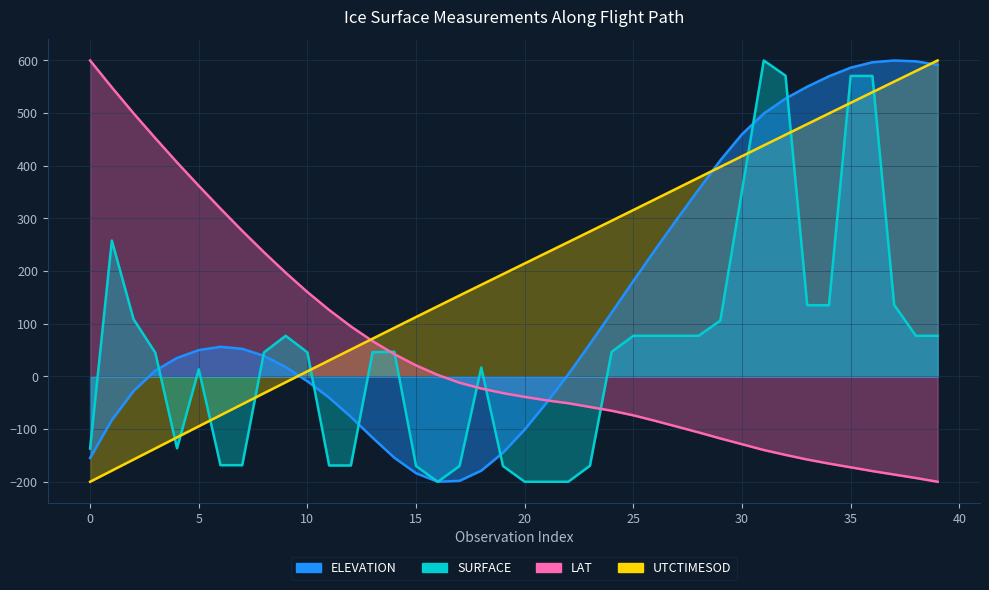

At which label does UTCTIMESOD first exceed 214?

20